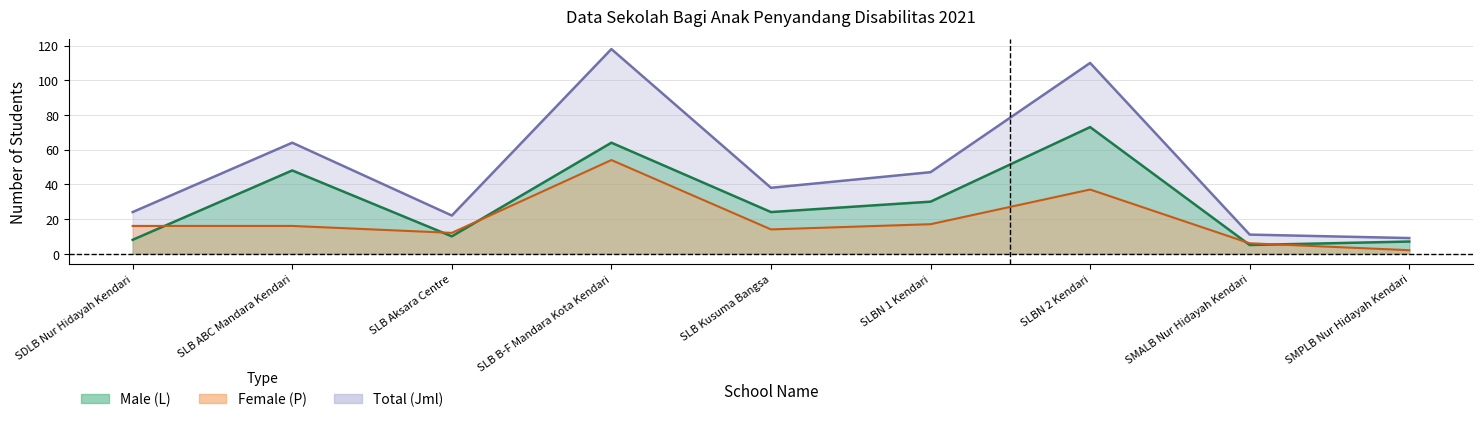

What is the average value of the Female (P) series?

19